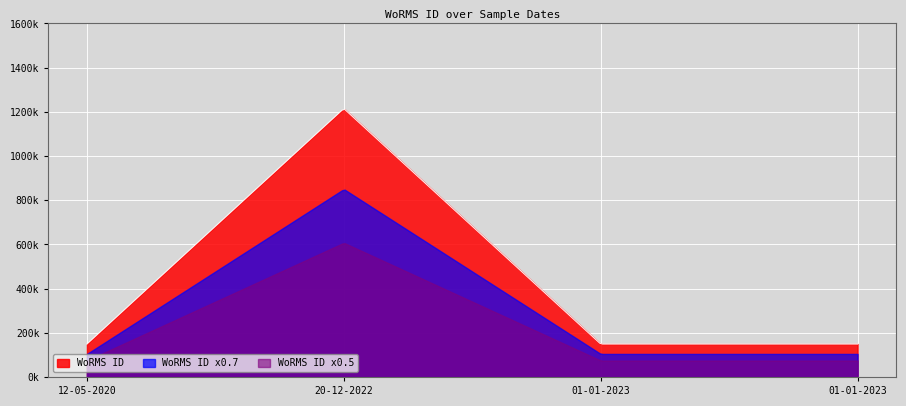

What are all the series names shown in the legend?

WoRMS ID, WoRMS ID x0.7, WoRMS ID x0.5